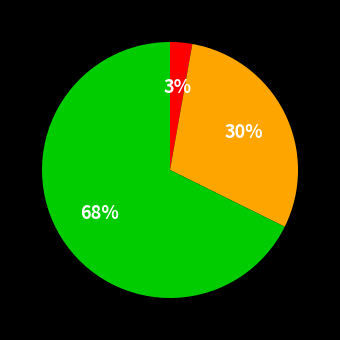

Is there a majority slice in this chart?

Yes